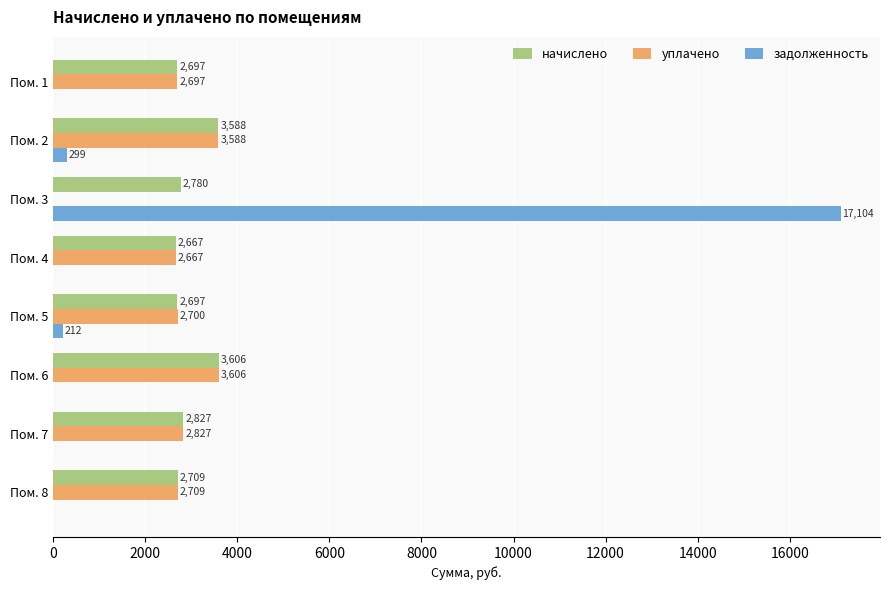

Which series has the largest total across all categories?

начислено